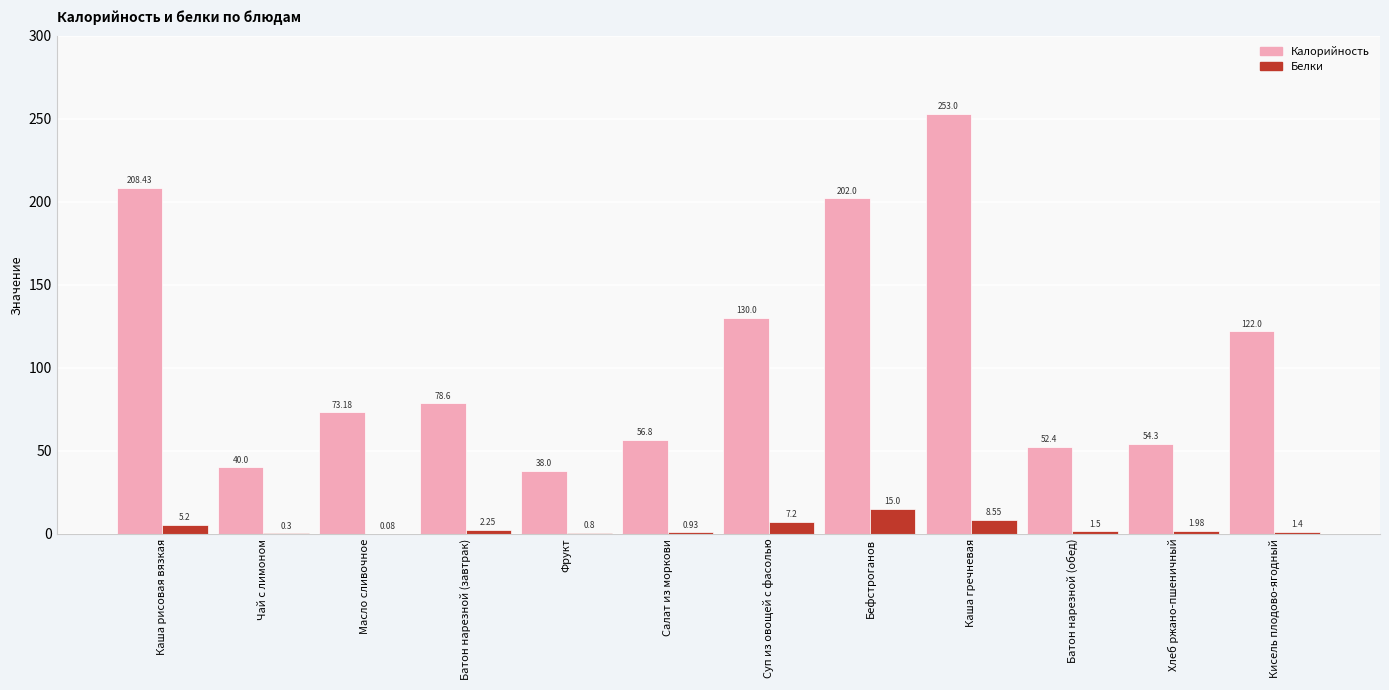

Is the value of Белки at Фрукт greater than the value of Калорийность at Чай с лимоном?

No